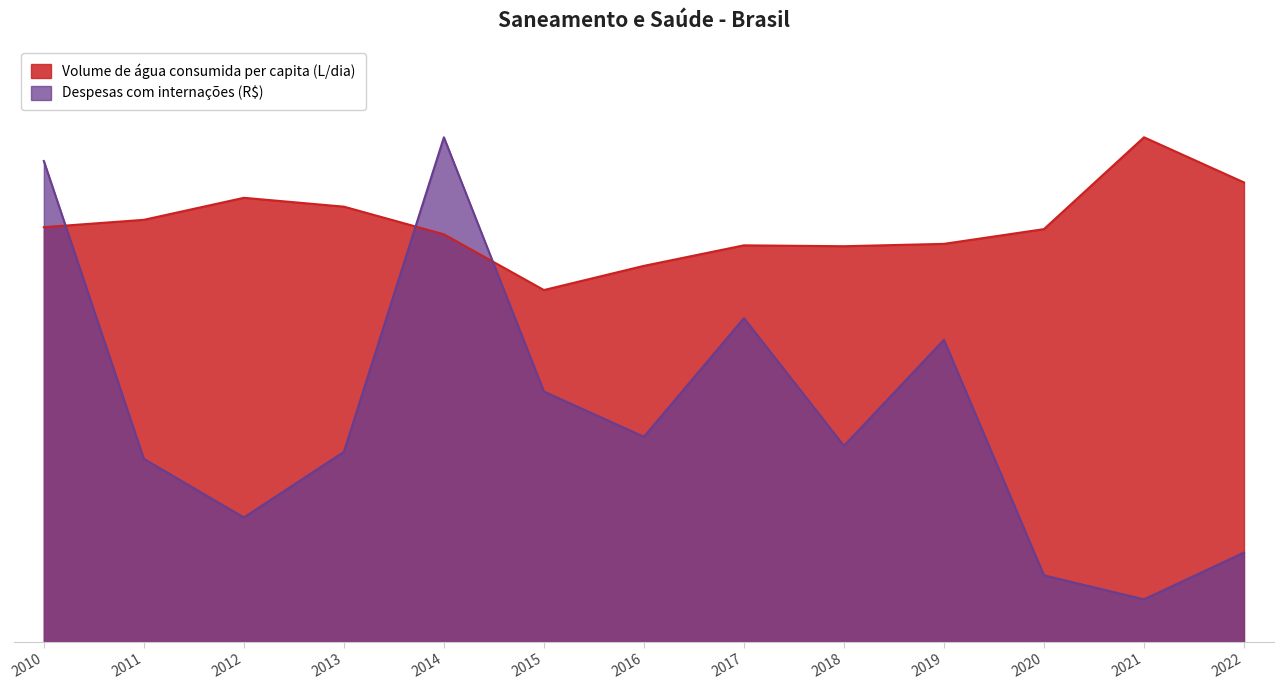

Which series has the largest range (max minus min)?

Despesas com internações (R$)